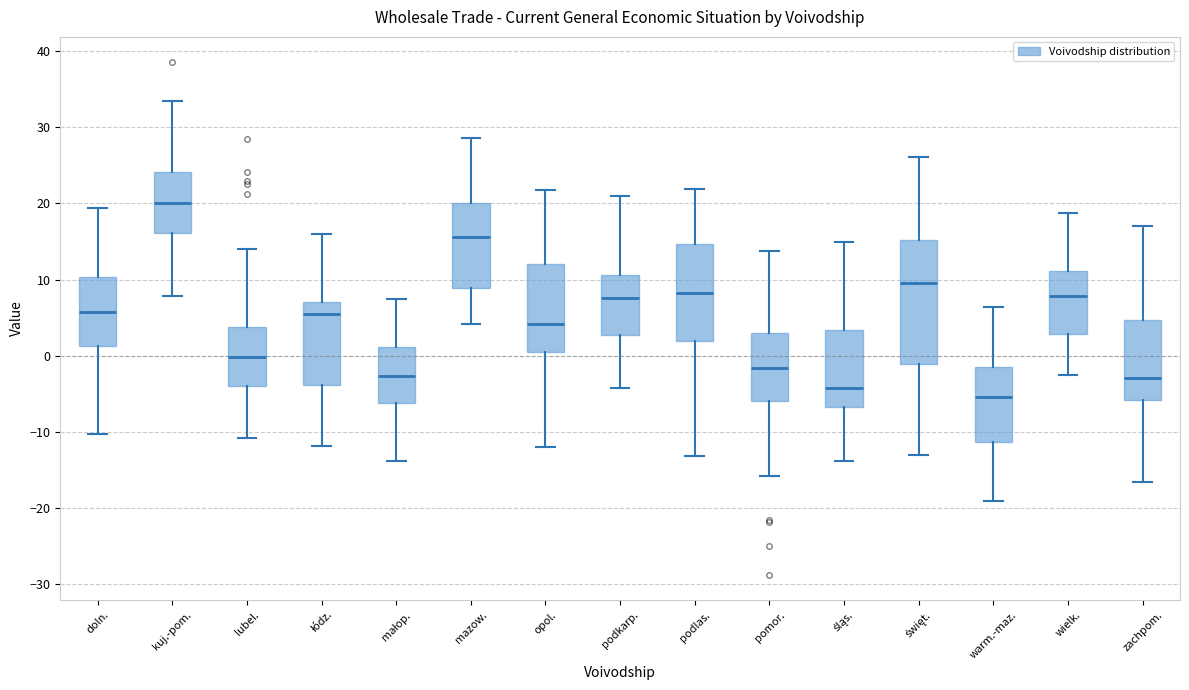

Which box is the tallest, from its lower edge to its upper edge?

święt.